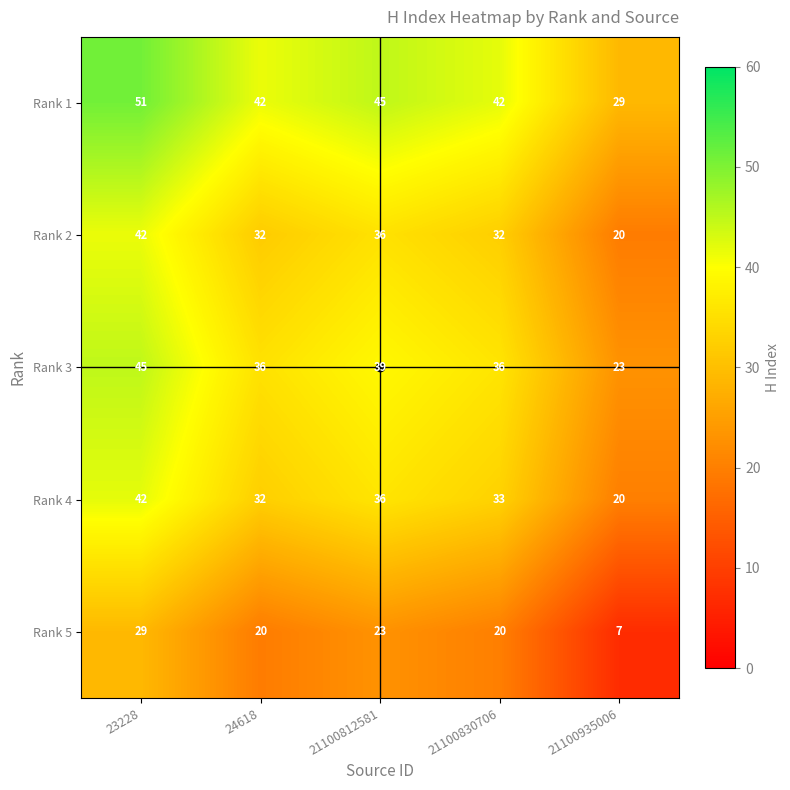

Rank the categories by Rank 4 value from lowest to highest.

21100935006, 24618, 21100830706, 21100812581, 23228